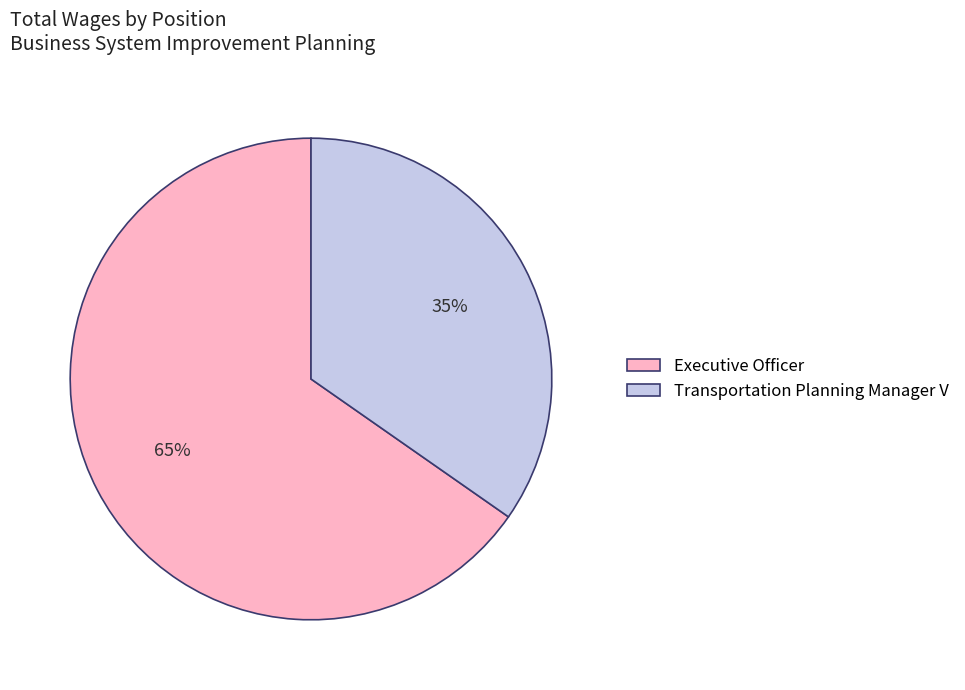

Count the number of slices in the pie.

2